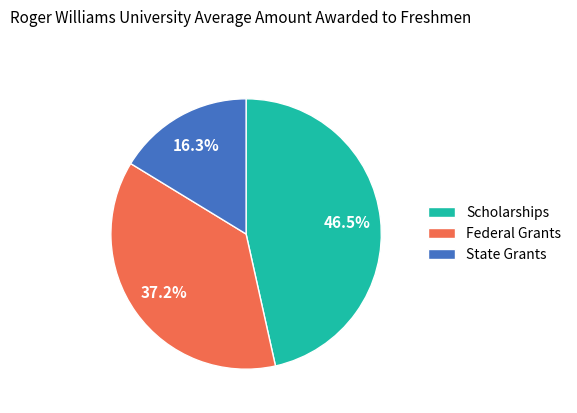

Does any single category account for the majority?

No